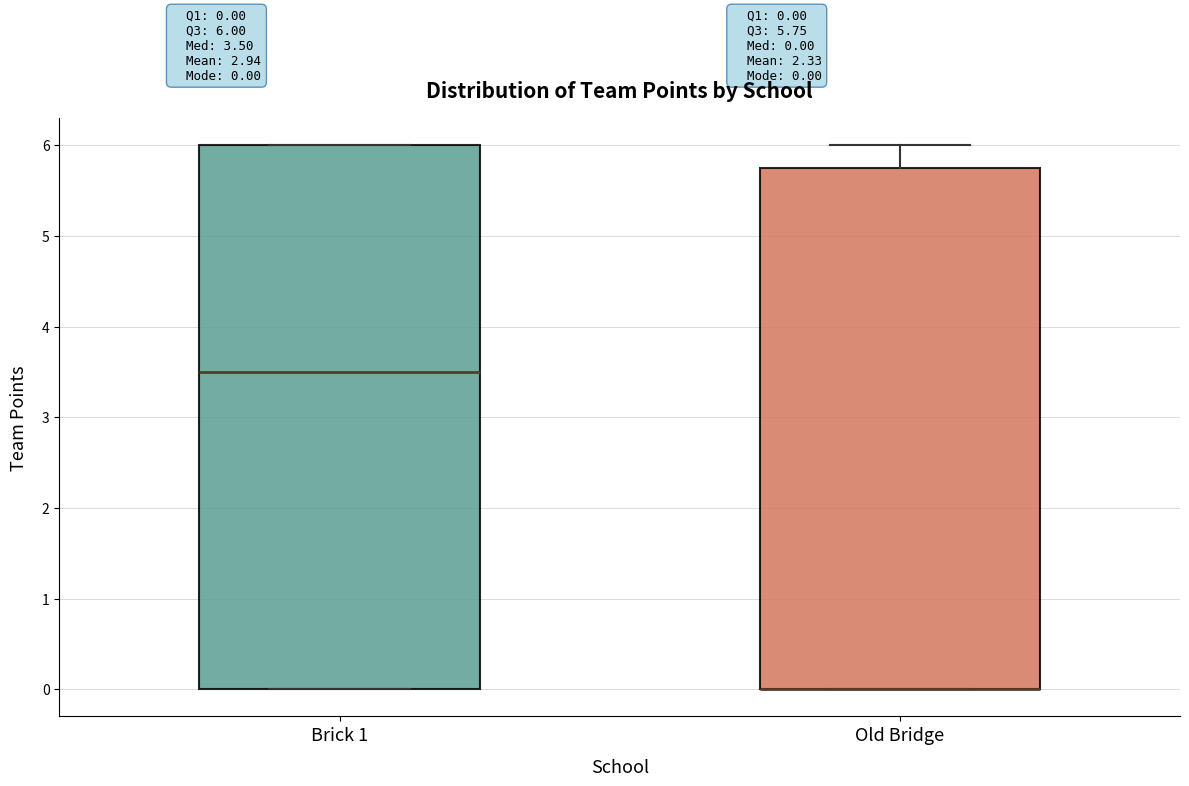

Which box is the tallest, from its lower edge to its upper edge?

Brick 1